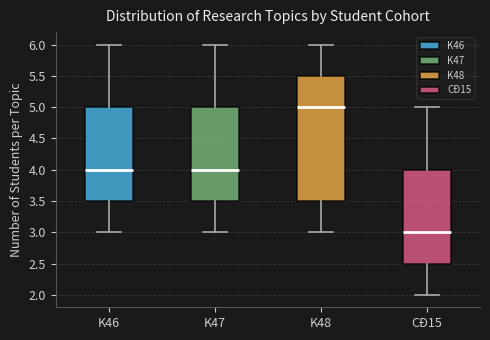

Where does the upper whisker of the box for K47 end on the y-axis? The values are not printed on the chart, so give them approximately, as read against the axis.

6.0